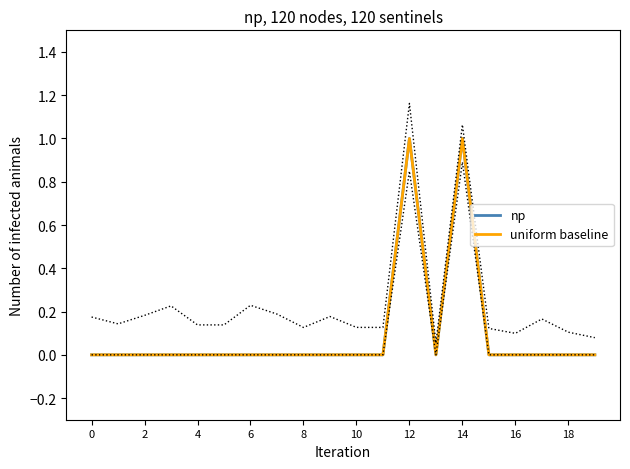

Does the chart display data point markers on the line(s)?

No